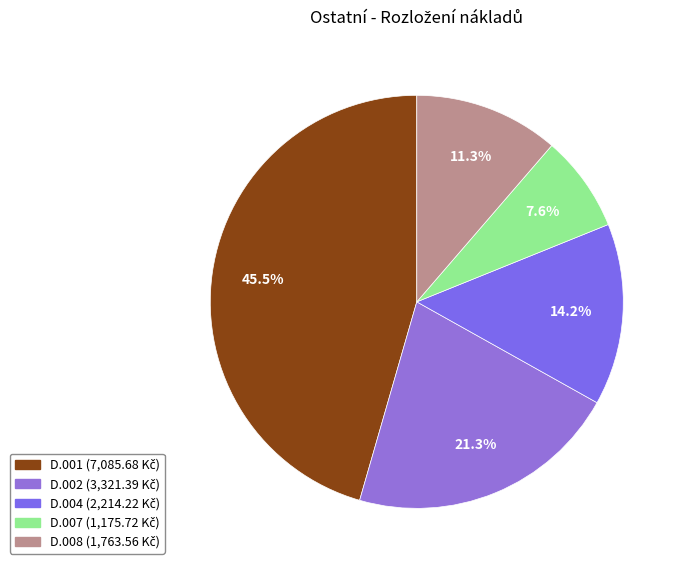

Rank the categories by value from lowest to highest.

D.007, D.008, D.004, D.002, D.001